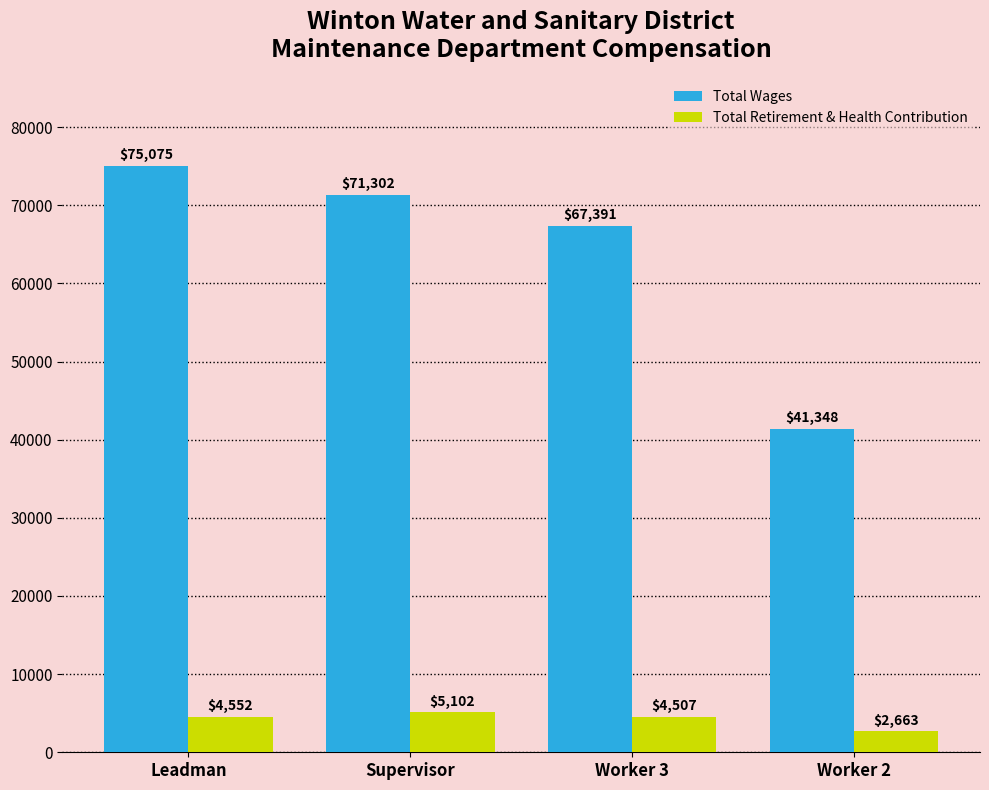

Which series has the largest range (max minus min)?

Total Wages